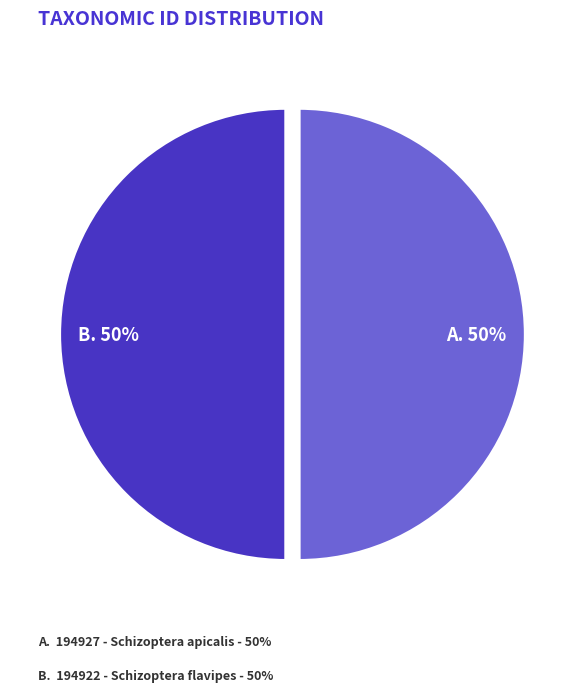

To the nearest percent, what is the average slice percentage?

50%